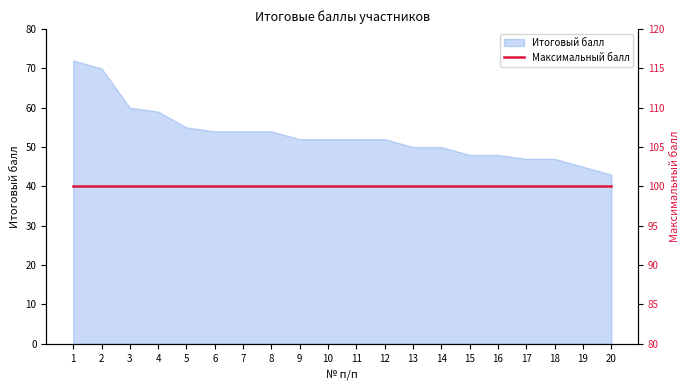

Which category has the lowest value across all series?

20